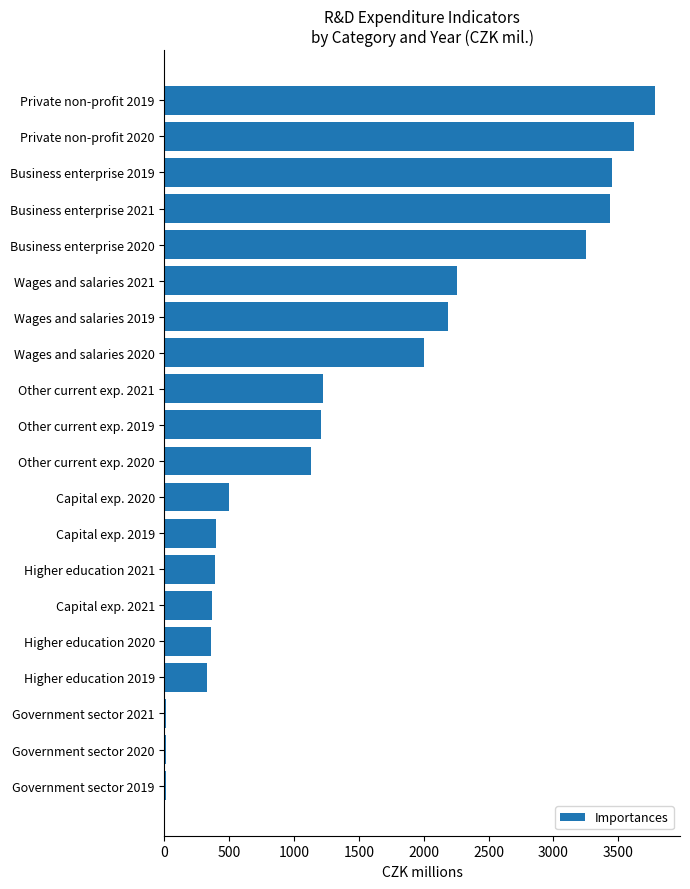

The chart shows a value of 326.6 at Higher education 2019. True or false?

True